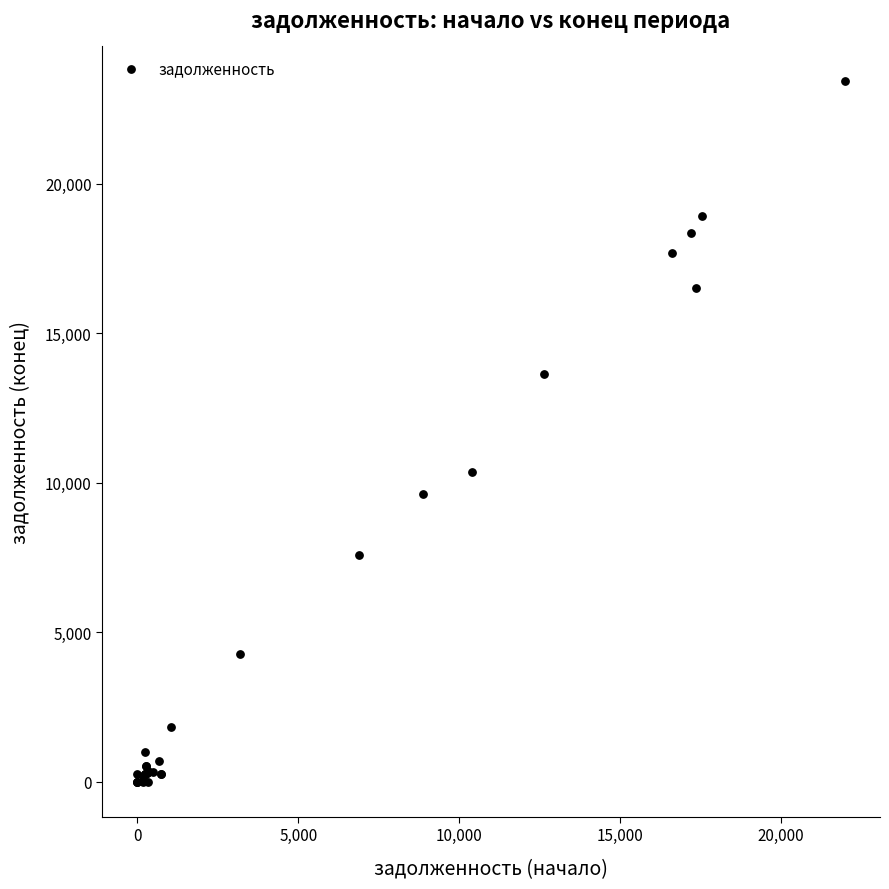

What Y value in the scatter plot is closest to 11710?

10371.2